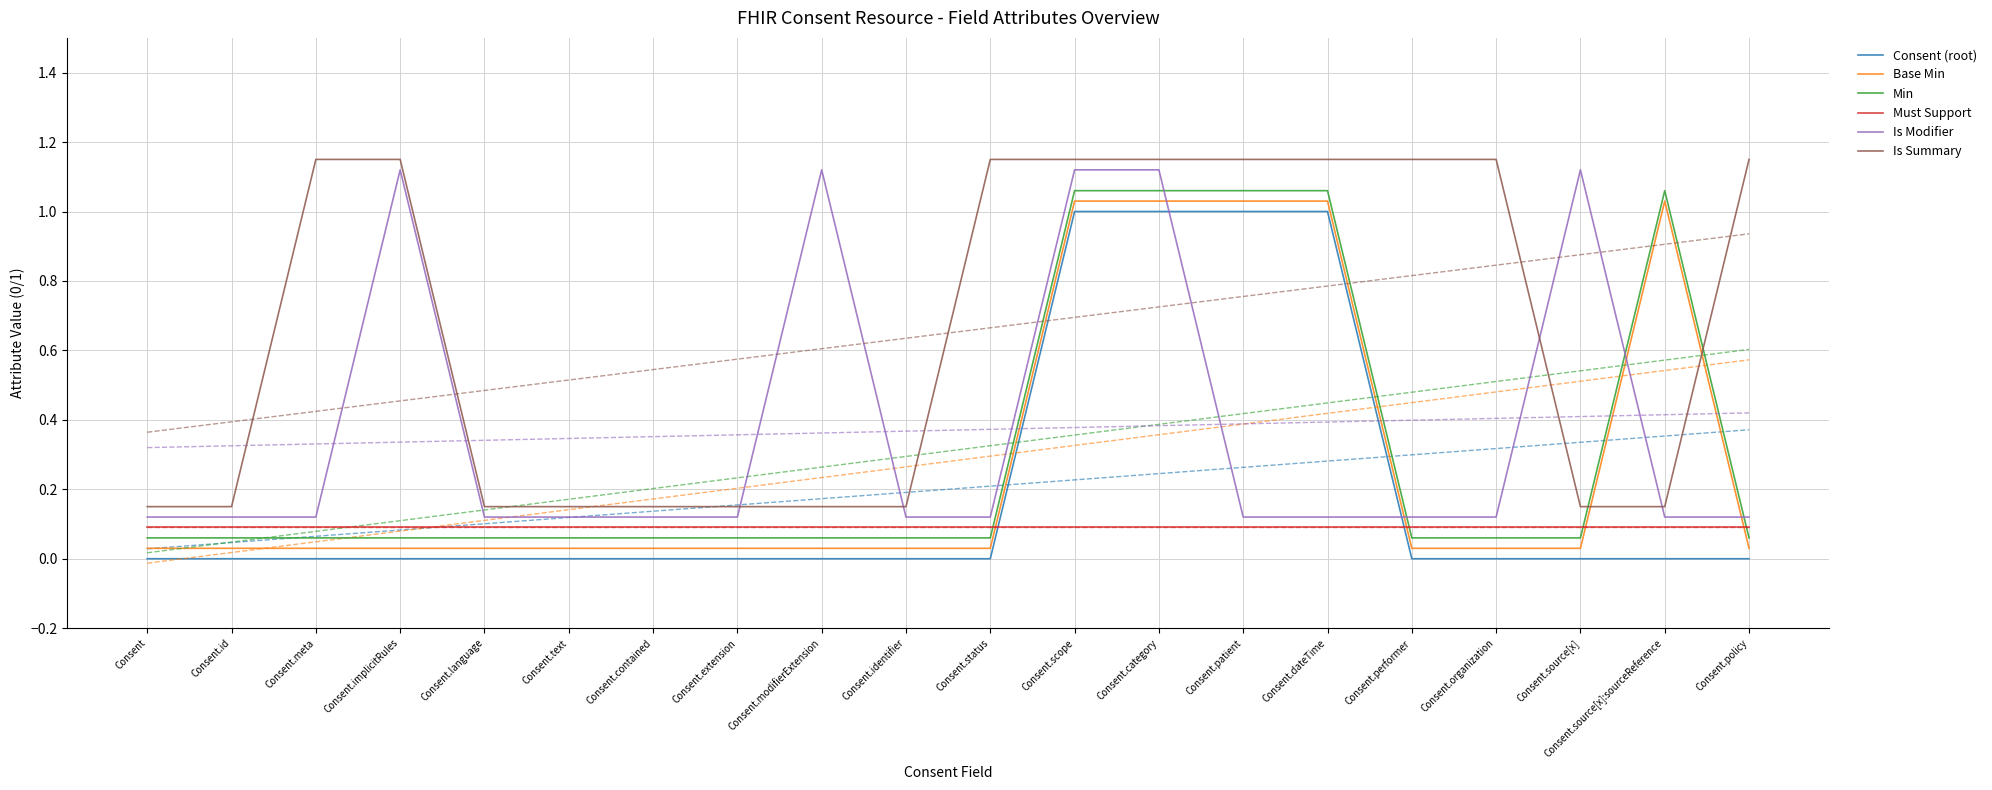

What is the label of the 6th point from the right?

Consent.dateTime